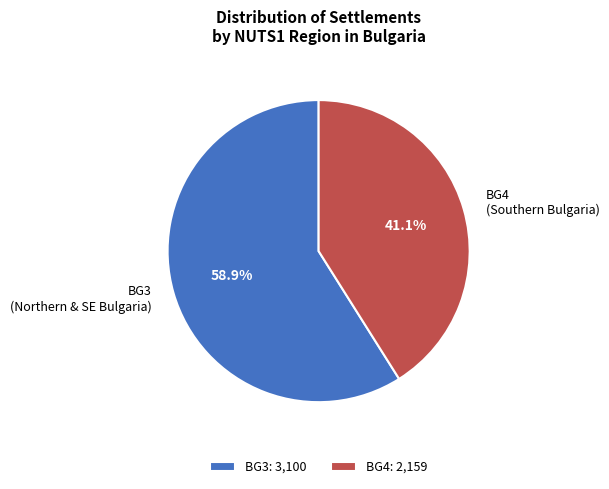

Is there a majority slice in this chart?

Yes